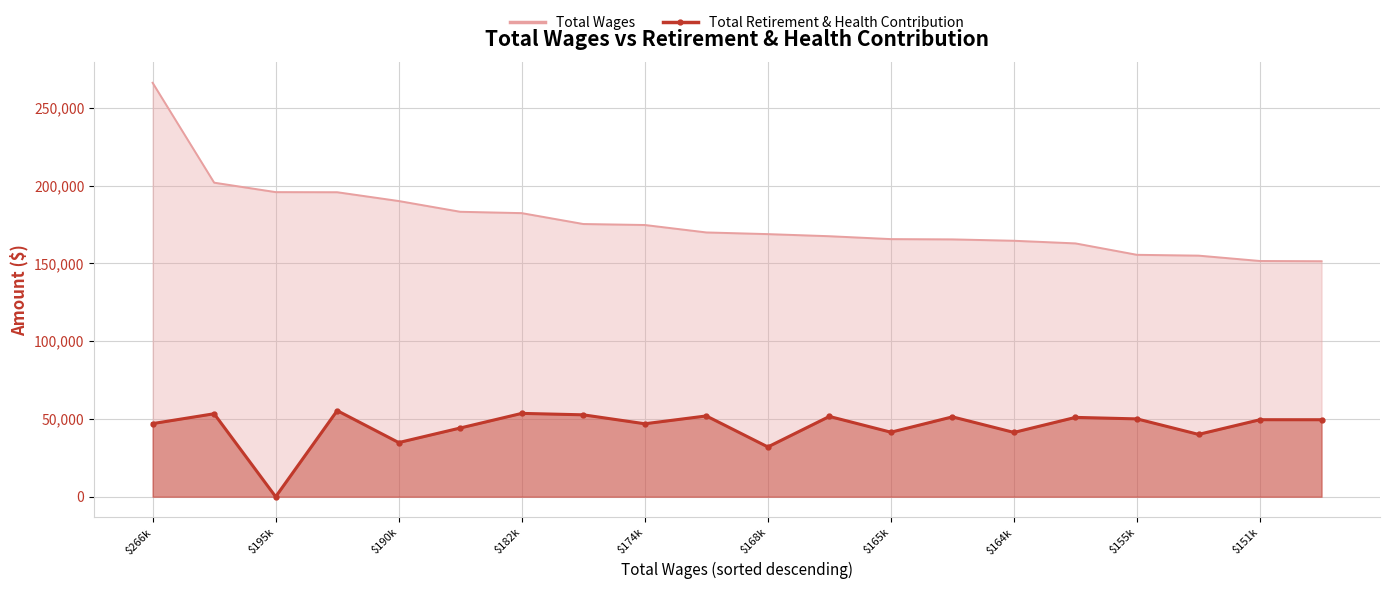

What is the difference between the maximum and minimum values in the Total Retirement & Health Contribution series?

55339